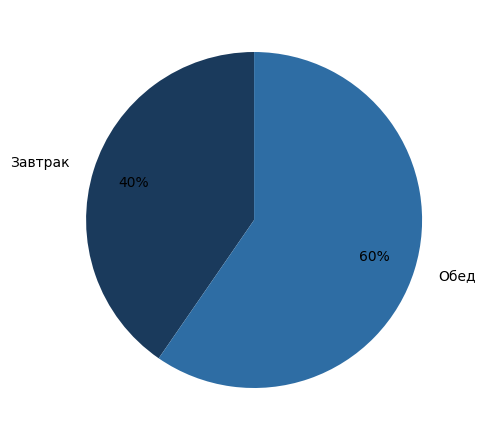

Between Завтрак and Обед, which is larger?

Обед